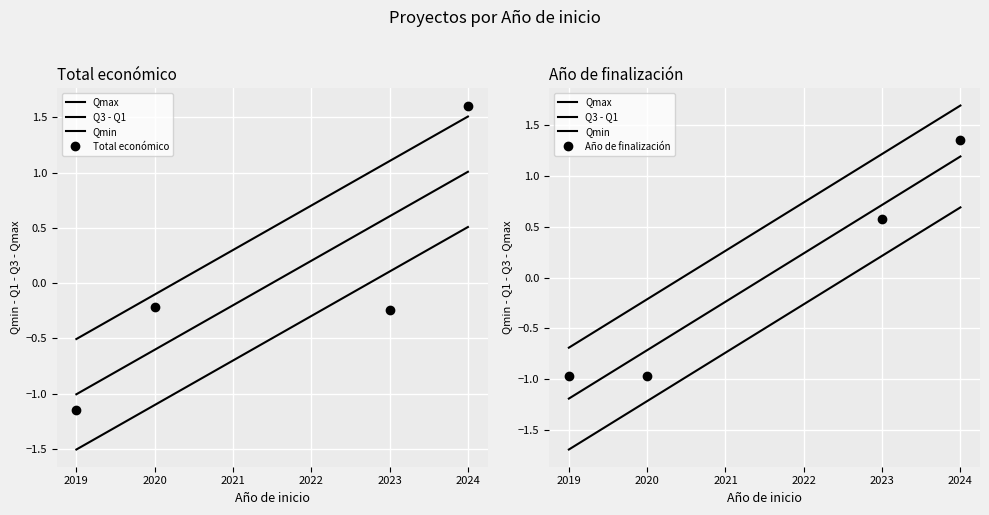

Rank the series by their maximum value, from highest to lowest.

Total económico, Año de finalización